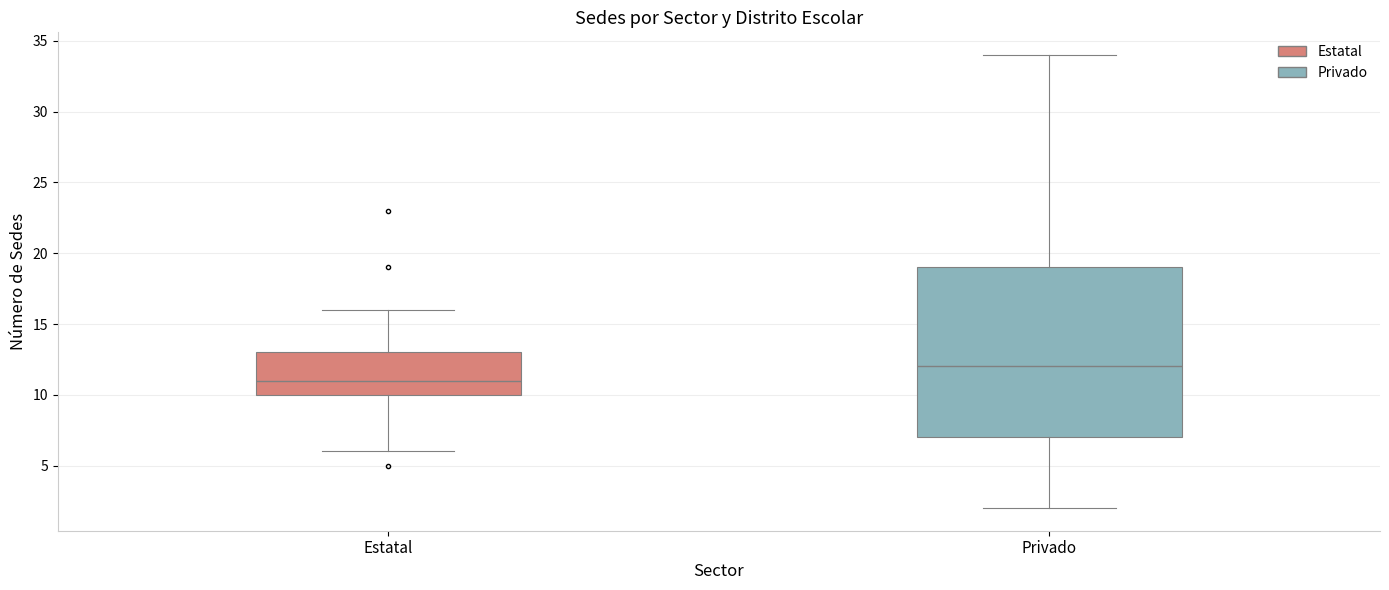

Which box is the tallest, from its lower edge to its upper edge?

Privado